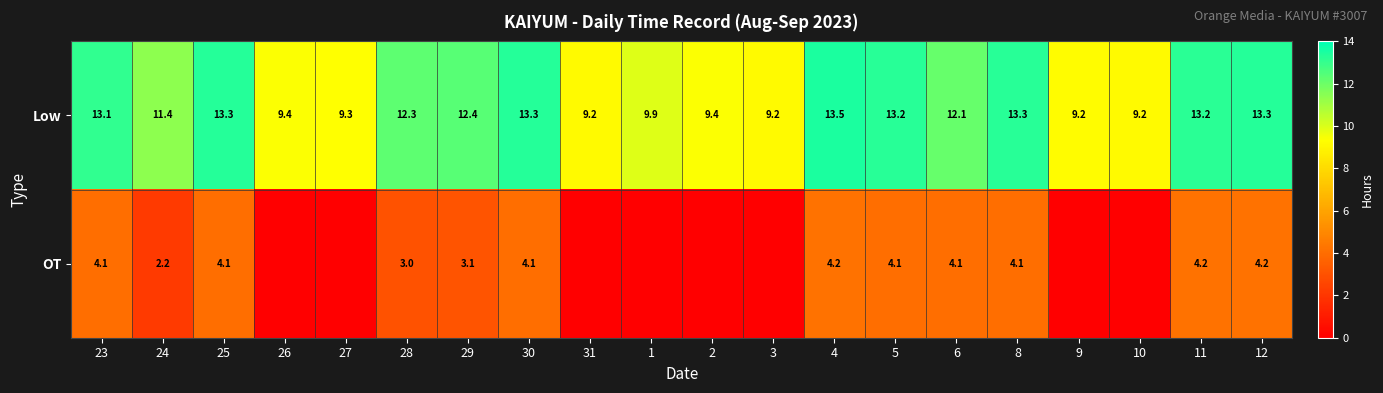

What is the total value across all series at 11?

17.4